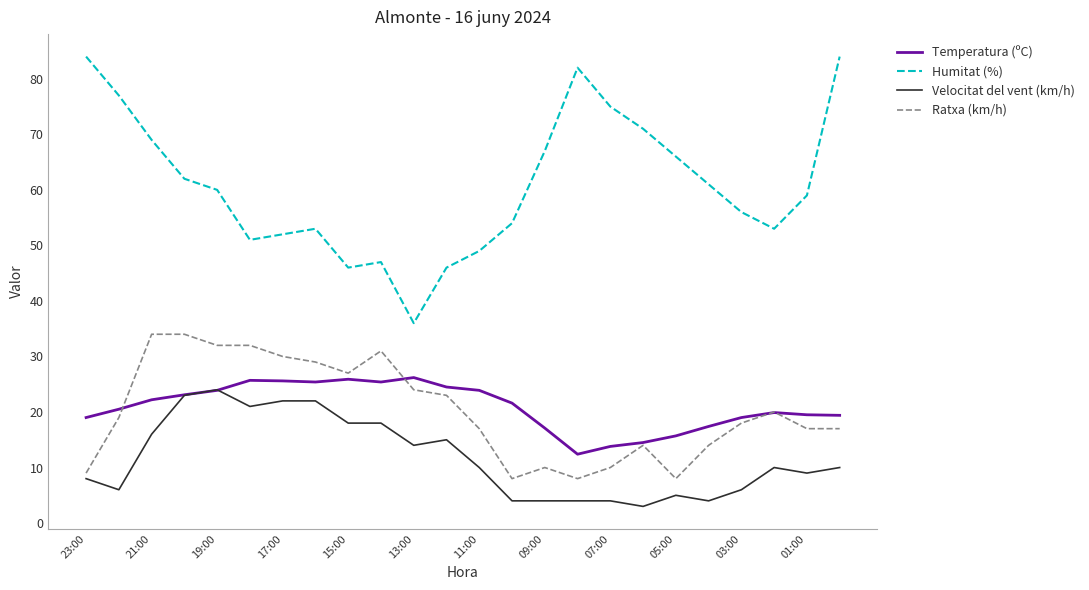

True or false: Temperatura (ºC) has more than 2 interior local peaks.

True